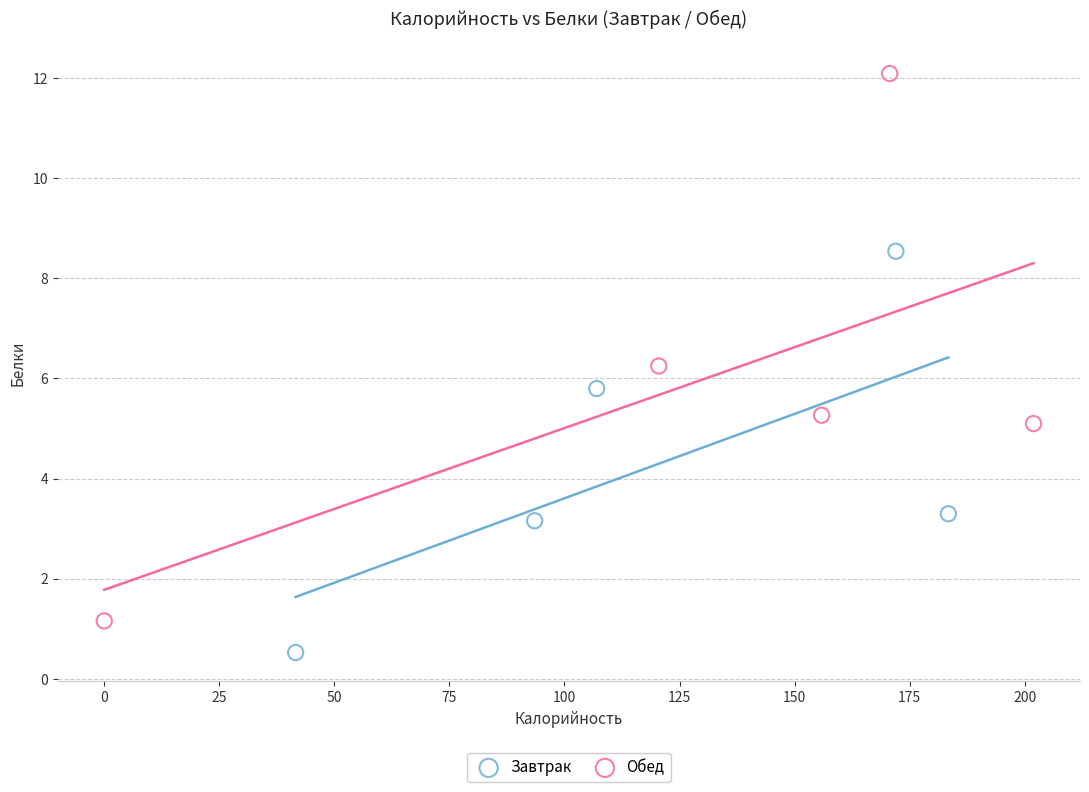

Which series contains the highest Y value?

Обед